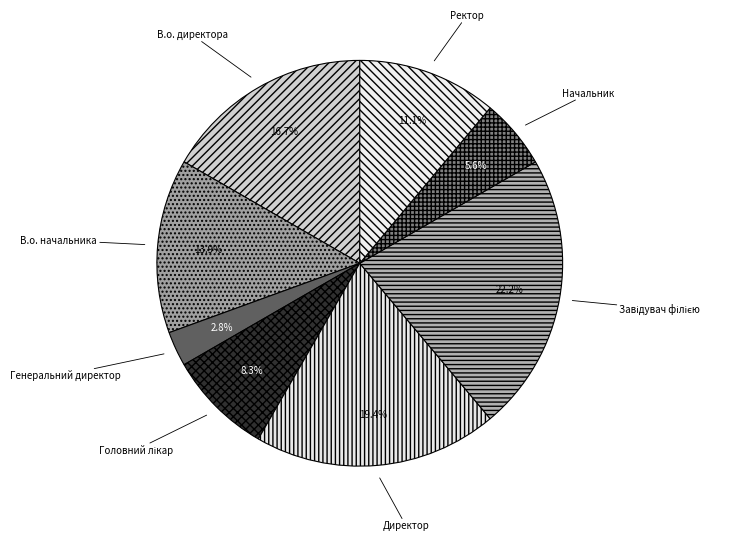

To the nearest percent, what is the difference between the В.о. директора and В.о. начальника slice percentages?

3%